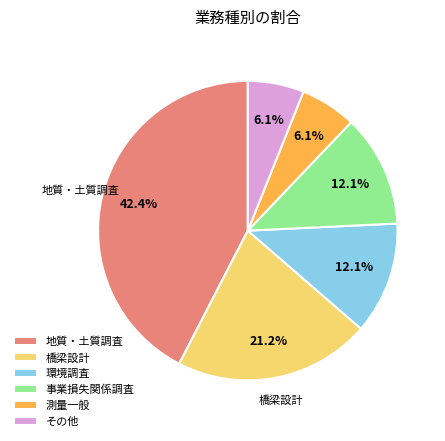

Approximately how many times larger is the value at 橋梁設計 compared to 地質・土質調査?

0.5